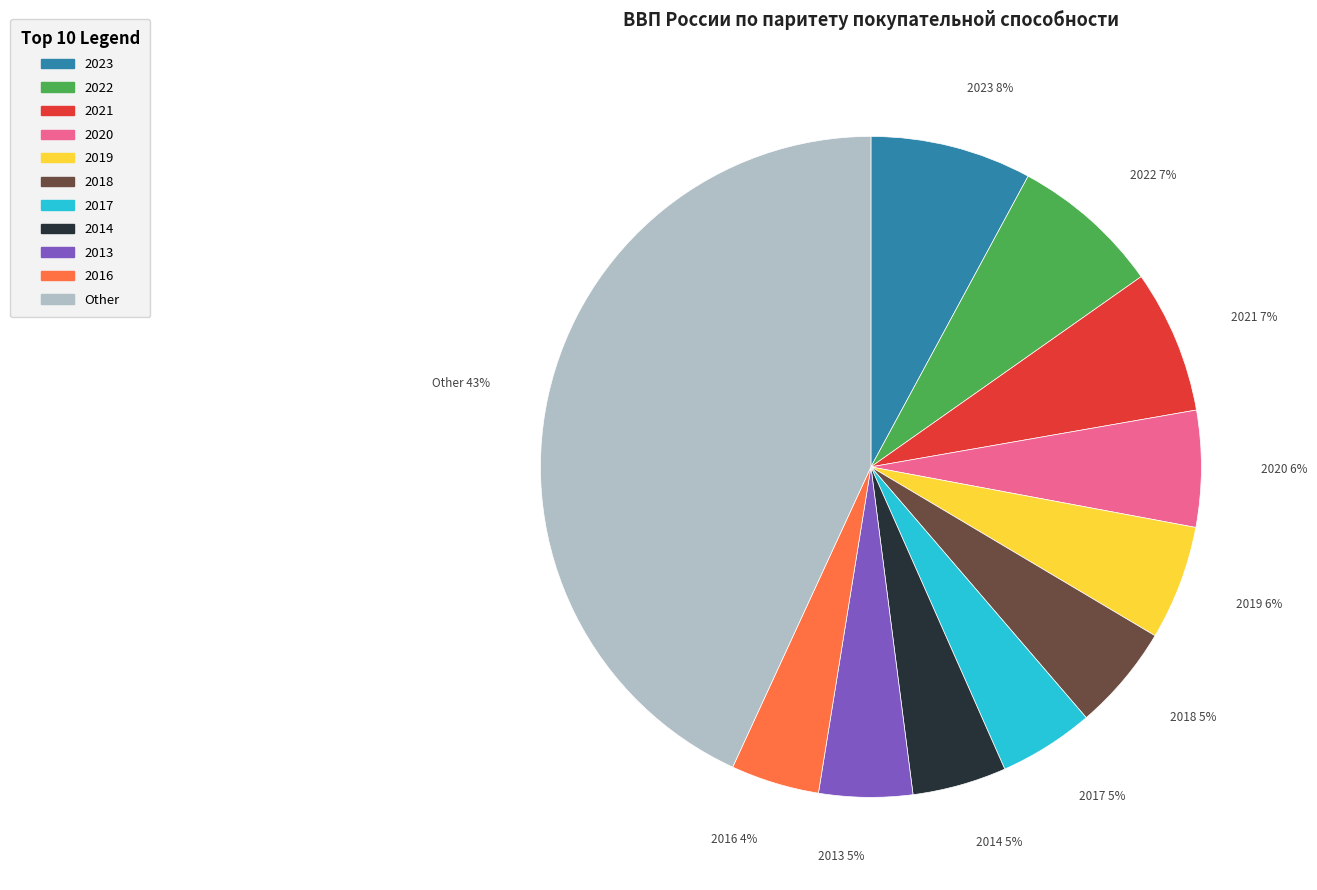

Is there a majority slice in this chart?

No